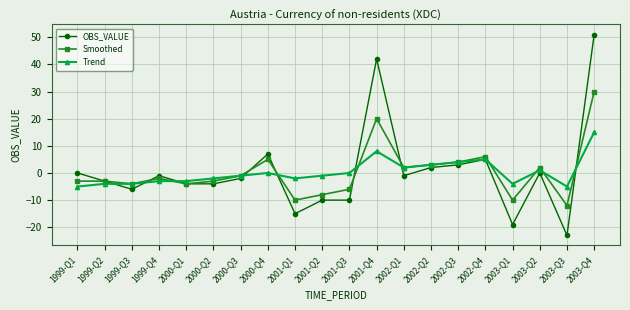

How many interior local valleys does the Smoothed series have?

6